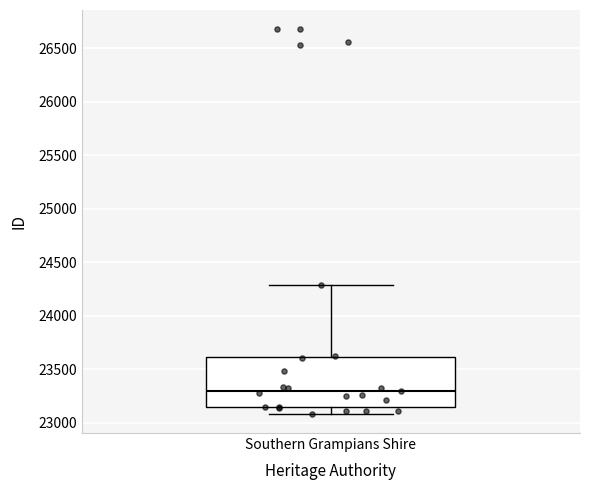

Where is the lower edge of the box for Southern Grampians Shire on the y-axis? The values are not printed on the chart, so give them approximately, as read against the axis.

23150